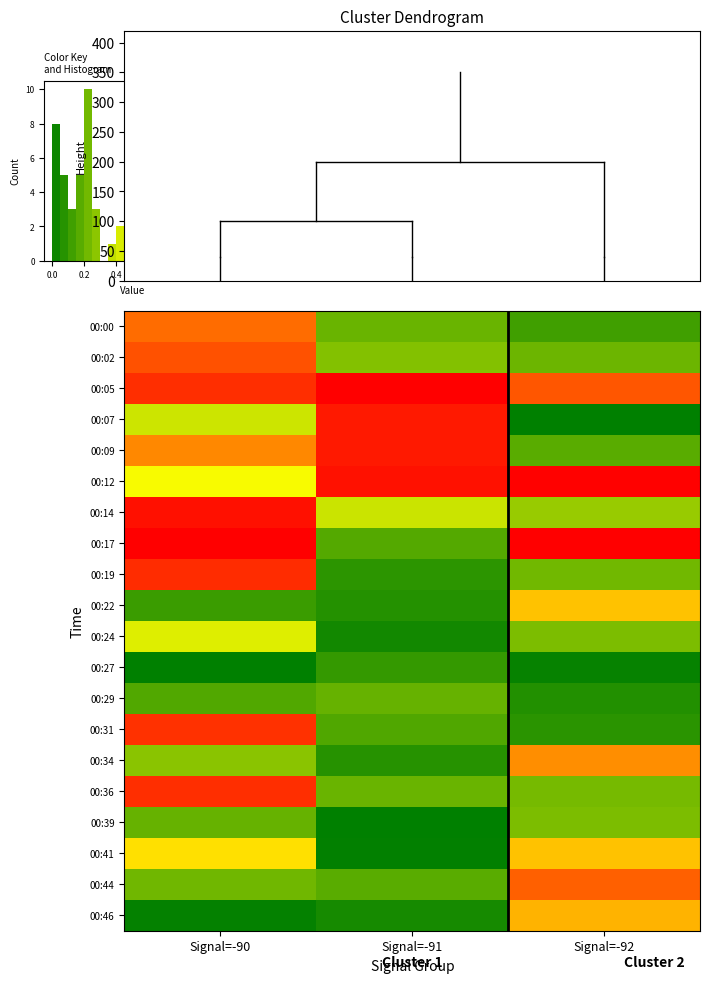

List the series in order of their peak value, highest first.

00:05, 00:17, 00:12, 00:14, 00:09, 00:07, 00:19, 00:36, 00:31, 00:02, 00:44, 00:00, 00:34, 00:46, 00:22, 00:41, 00:24, 00:39, 00:29, 00:27